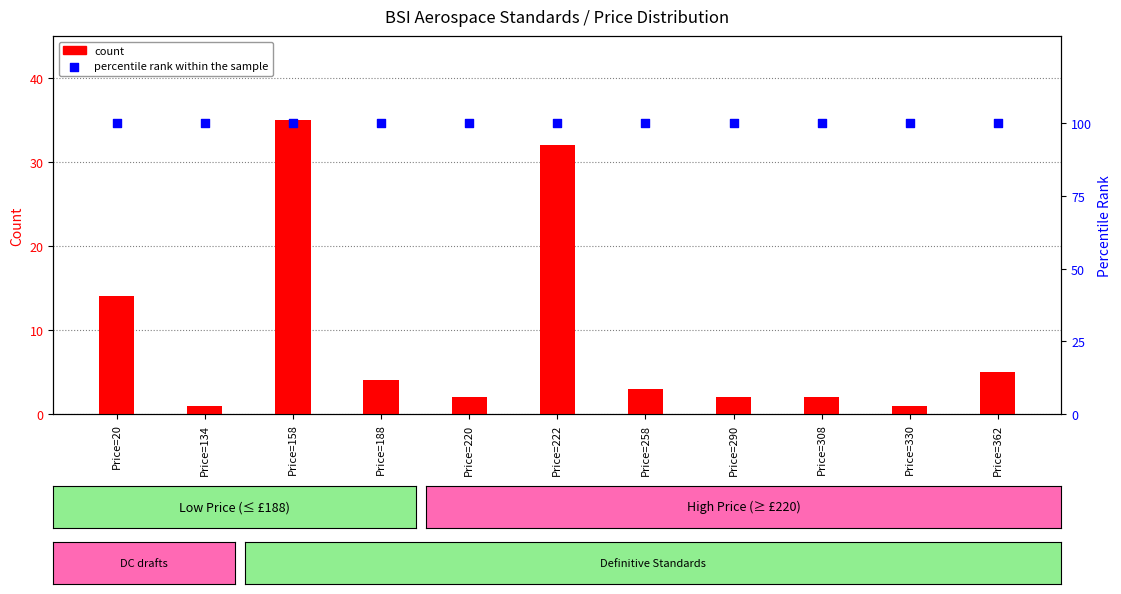

What are all the series names shown in the legend?

count, percentile rank within the sample